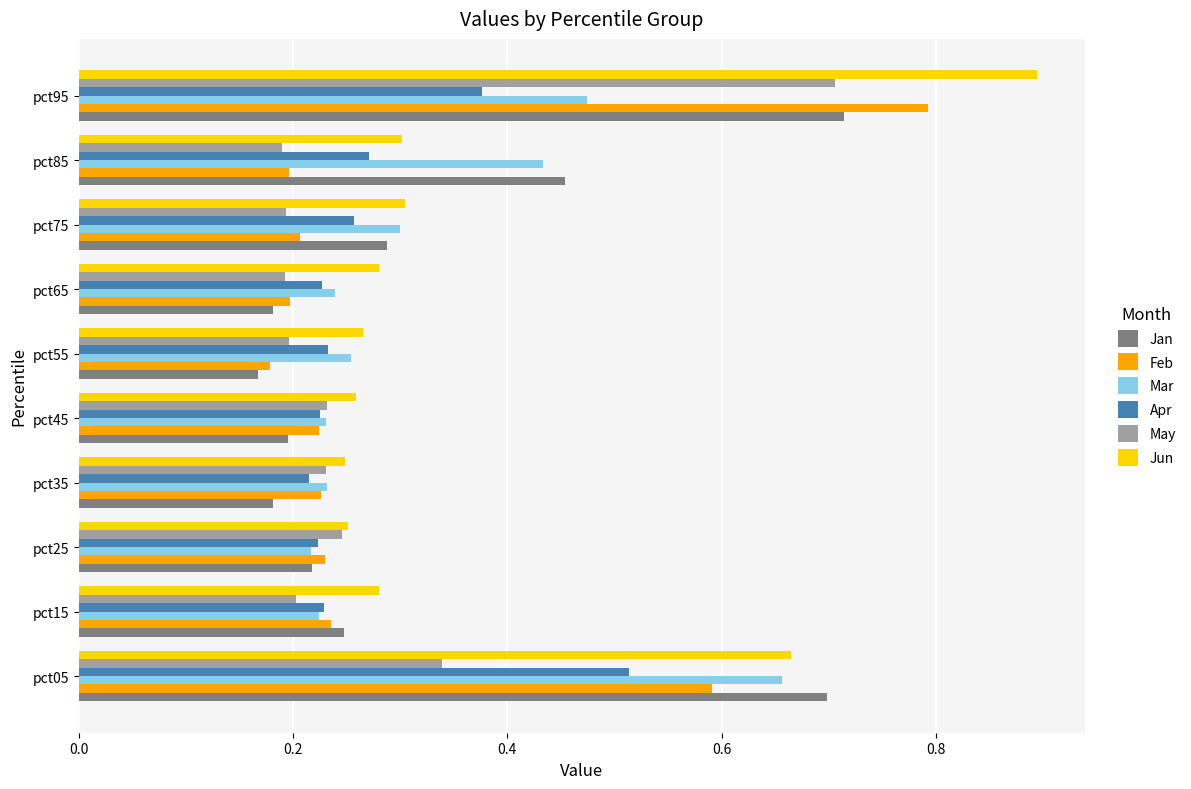

Which series has the widest spread of values?

Jun